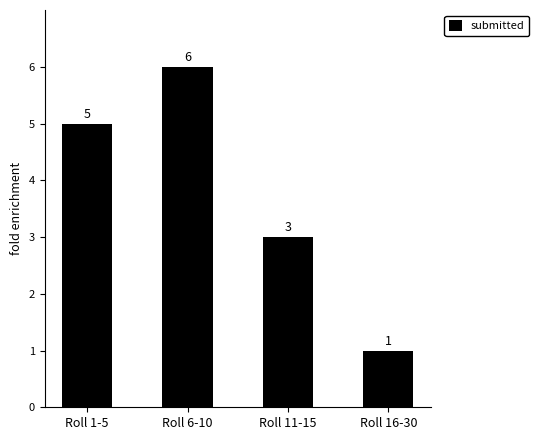

What is the label of the 1st bar from the left?

Roll 1-5